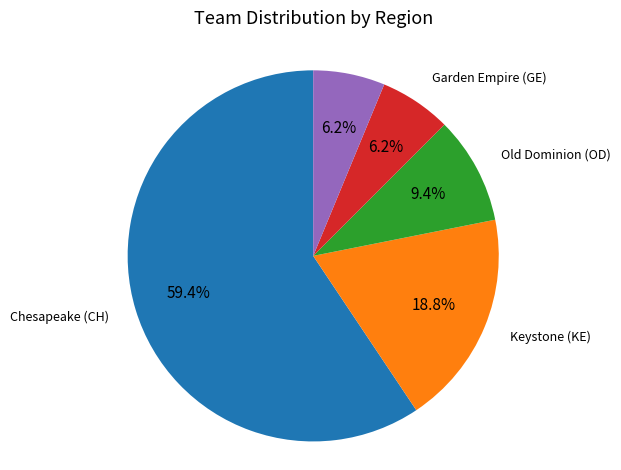

Between Garden Empire (GE) and Old Dominion (OD), which is larger?

Old Dominion (OD)